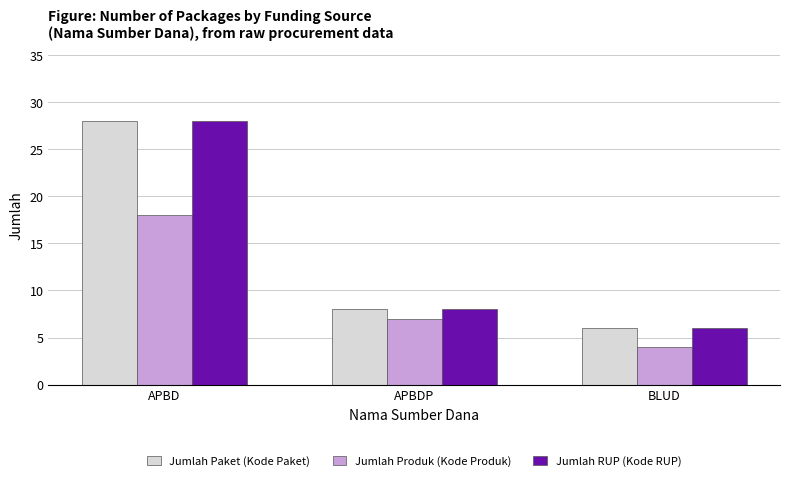

At which category is the sum across all series the highest?

APBD